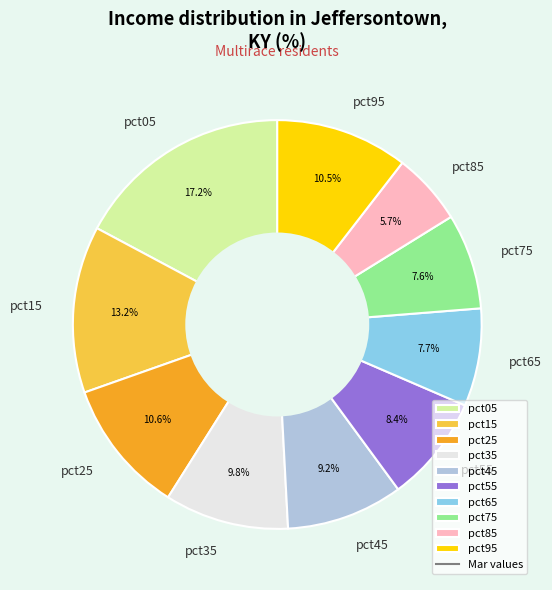

What percentage is the pct15 slice, to the nearest percent?

13%